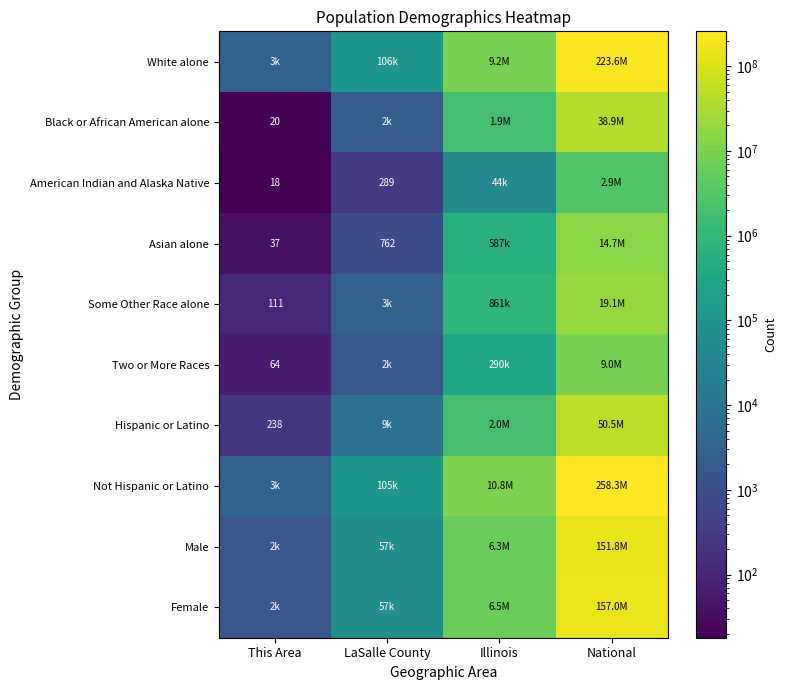

The American Indian and Alaska Native series shows 18 at This Area. True or false?

True